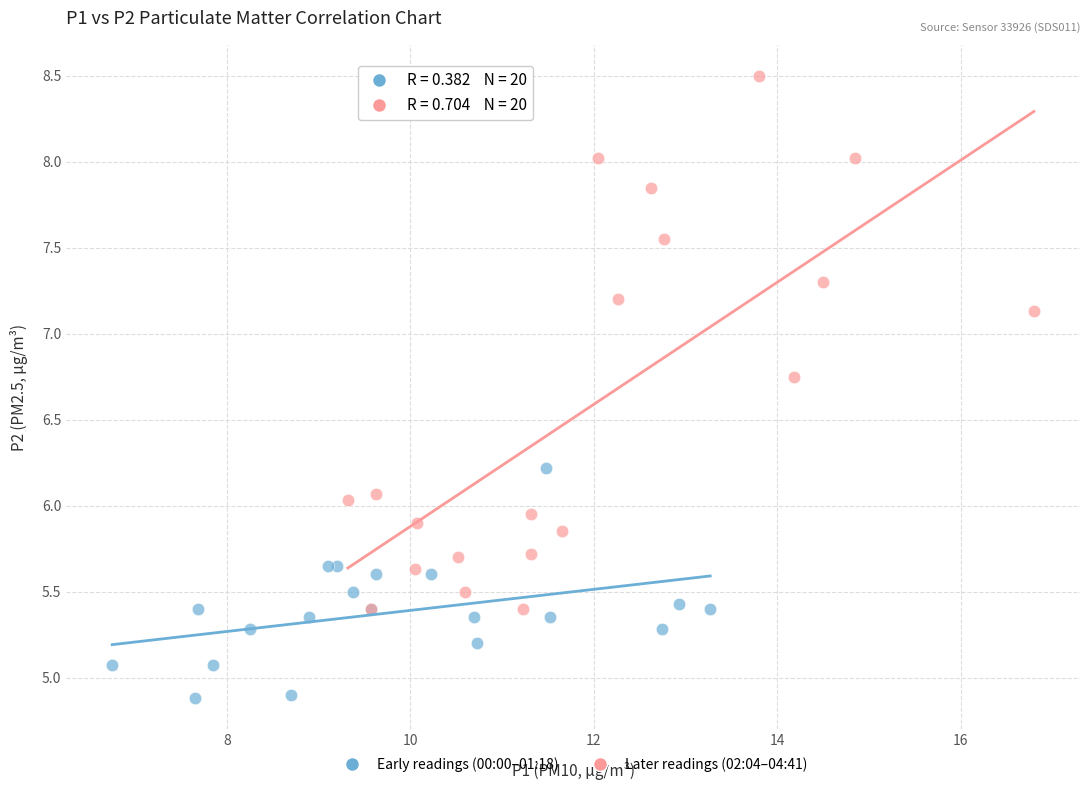

Which series has the widest spread of Y values?

Later readings (02:04–04:41)